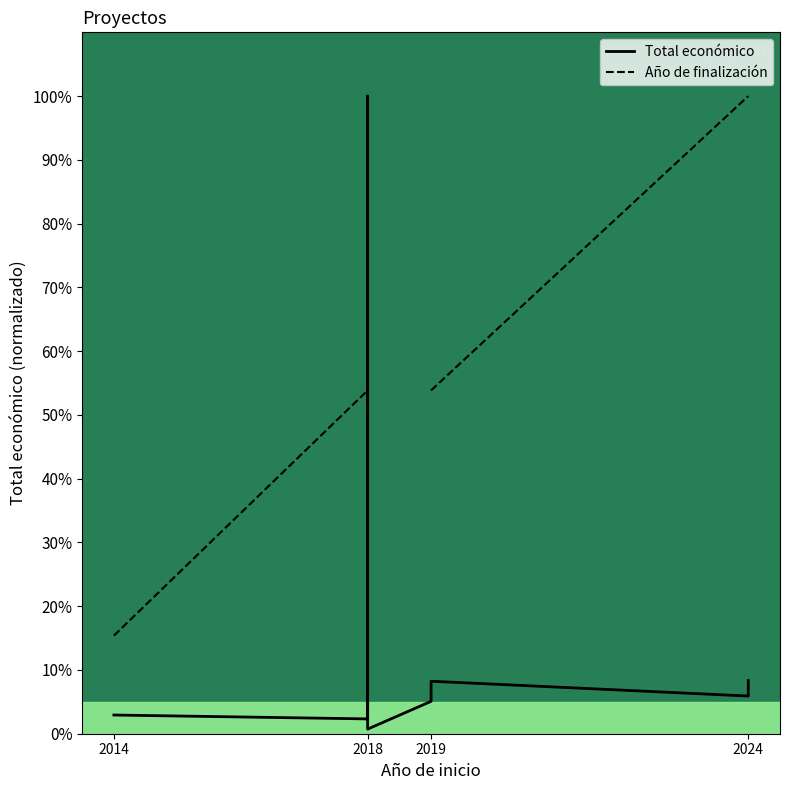

What is the minimum value for Total económico?

0.7